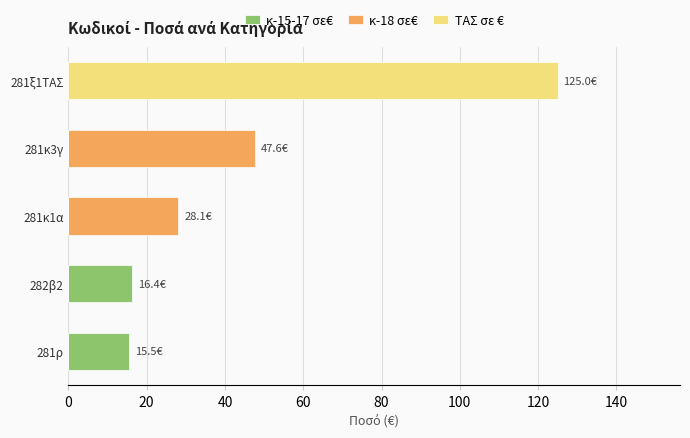

What is the highest value of the κ-18 σε€ series?

47.6